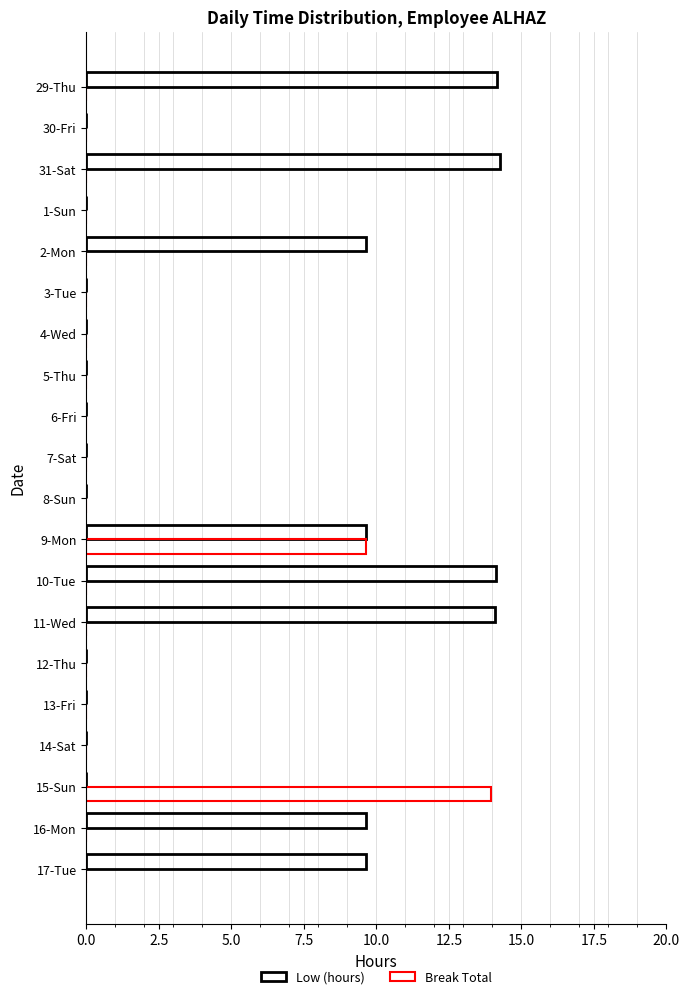

Reading right to left, what are all the values shown in this chart?

Low (hours): 9.6	9.6	0.0	0.0	0.0	0.0	14.1	14.1	9.7	0.0	0.0	0.0	0.0	0.0	0.0	9.7	0.0	14.3	0.0	14.2
Break Total: 0.0	0.0	14.0	0.0	0.0	0.0	0.0	0.0	9.7	0.0	0.0	0.0	0.0	0.0	0.0	0.0	0.0	0.0	0.0	0.0